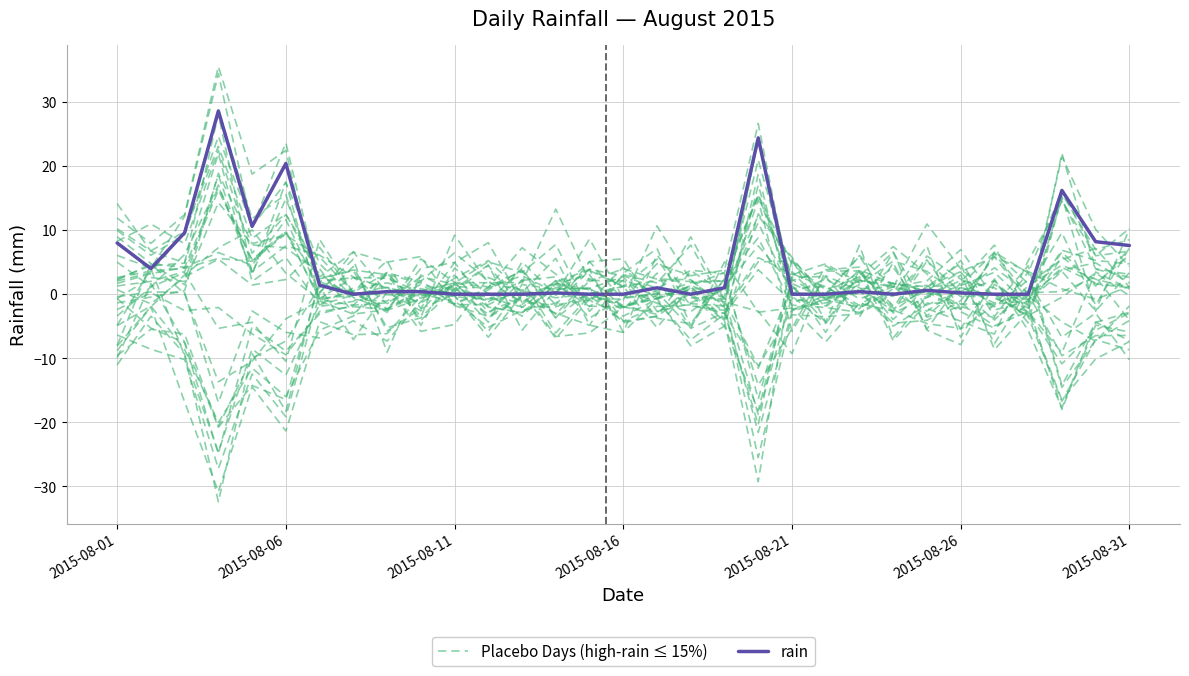

What is the difference between the Placebo Days (high-rain ≤ 15%) values at 23 and 29?

7.3